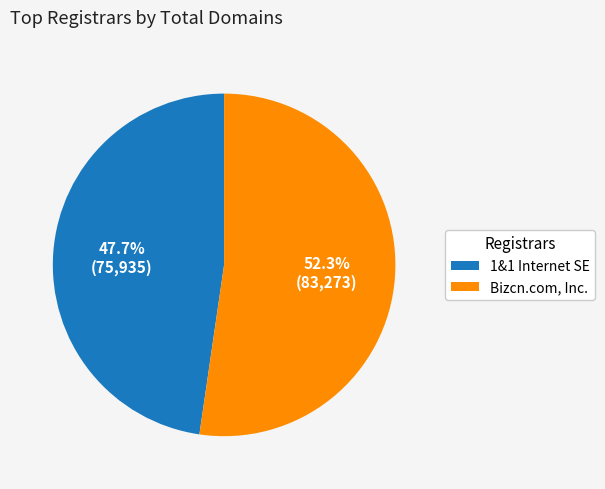

Is there a majority slice in this chart?

Yes